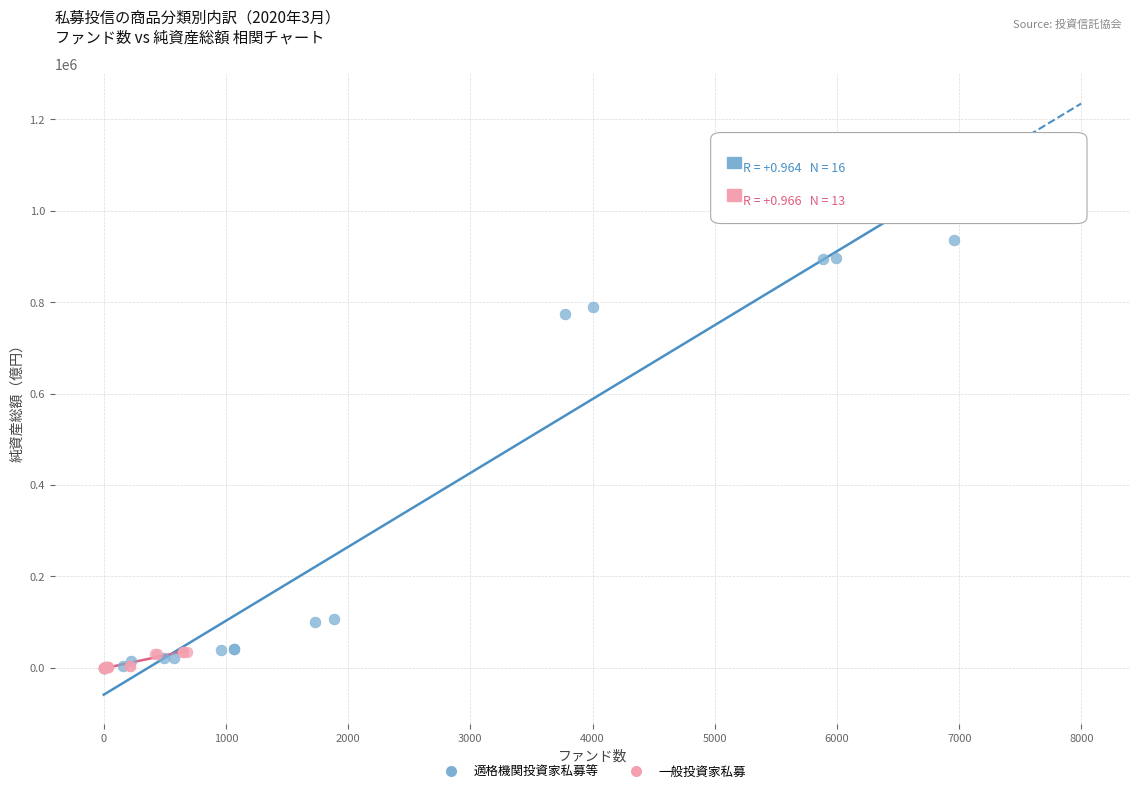

Which series has the largest Y range (max minus min)?

適格機関投資家私募等